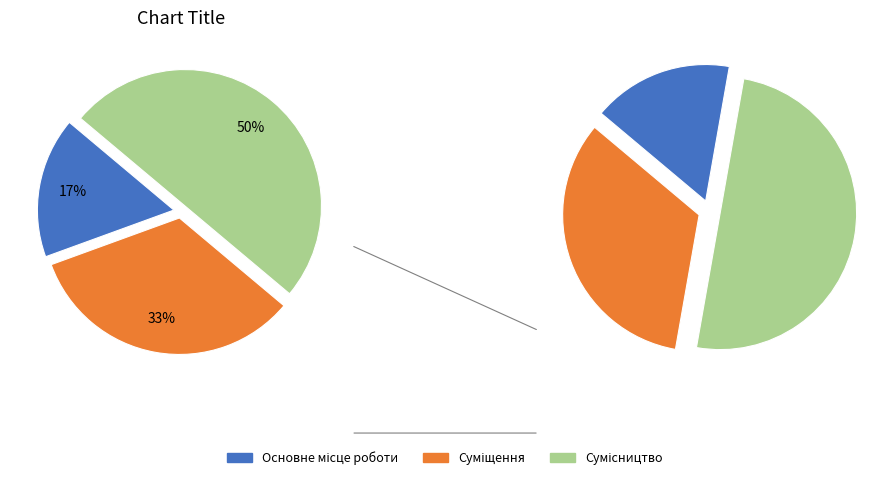

How many slices are in this pie chart?

3